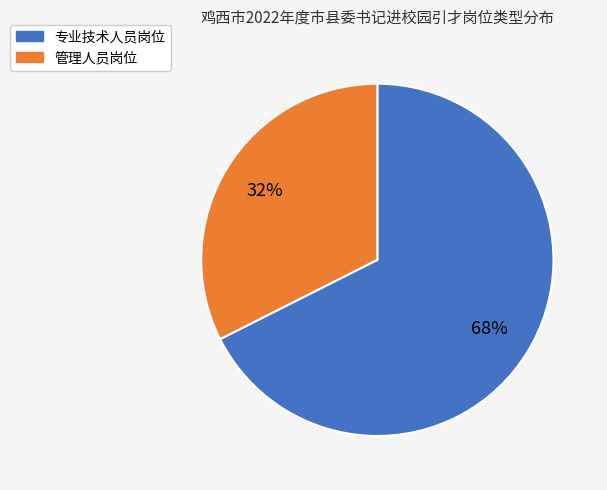

How many slices are in this pie chart?

2